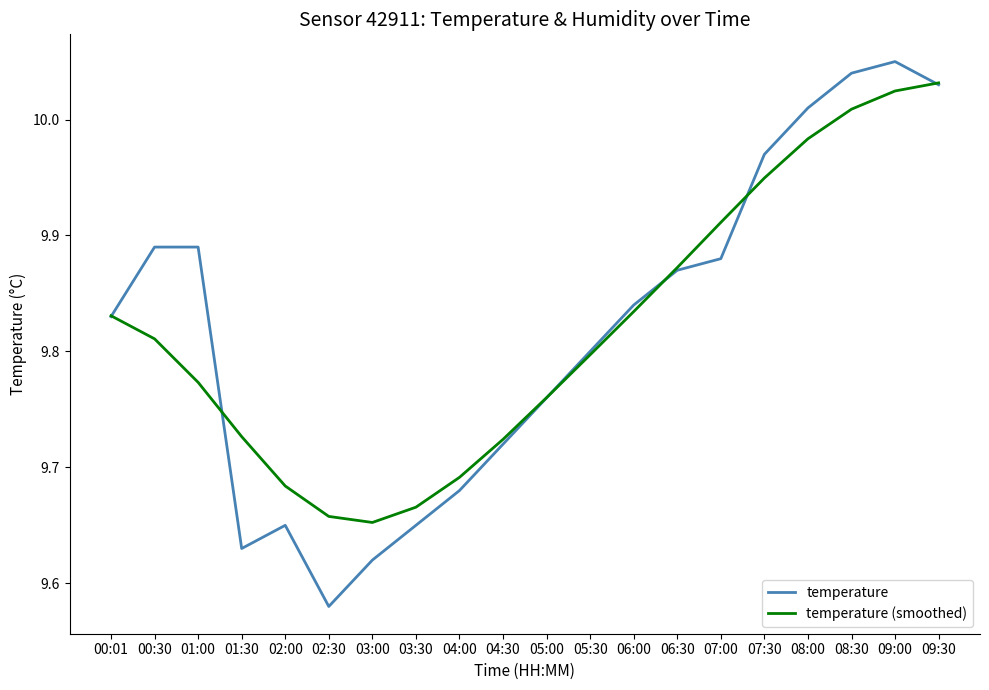

What is the total value across all series at 09:00?

20.1